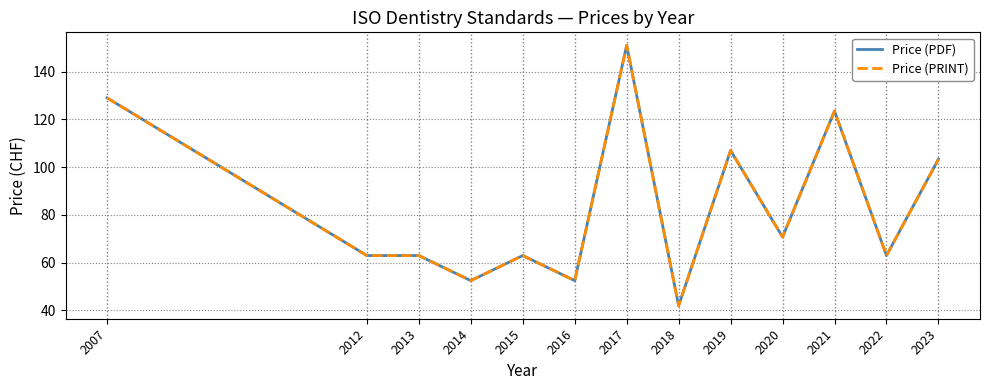

Which series has the largest range (max minus min)?

Price (PDF)